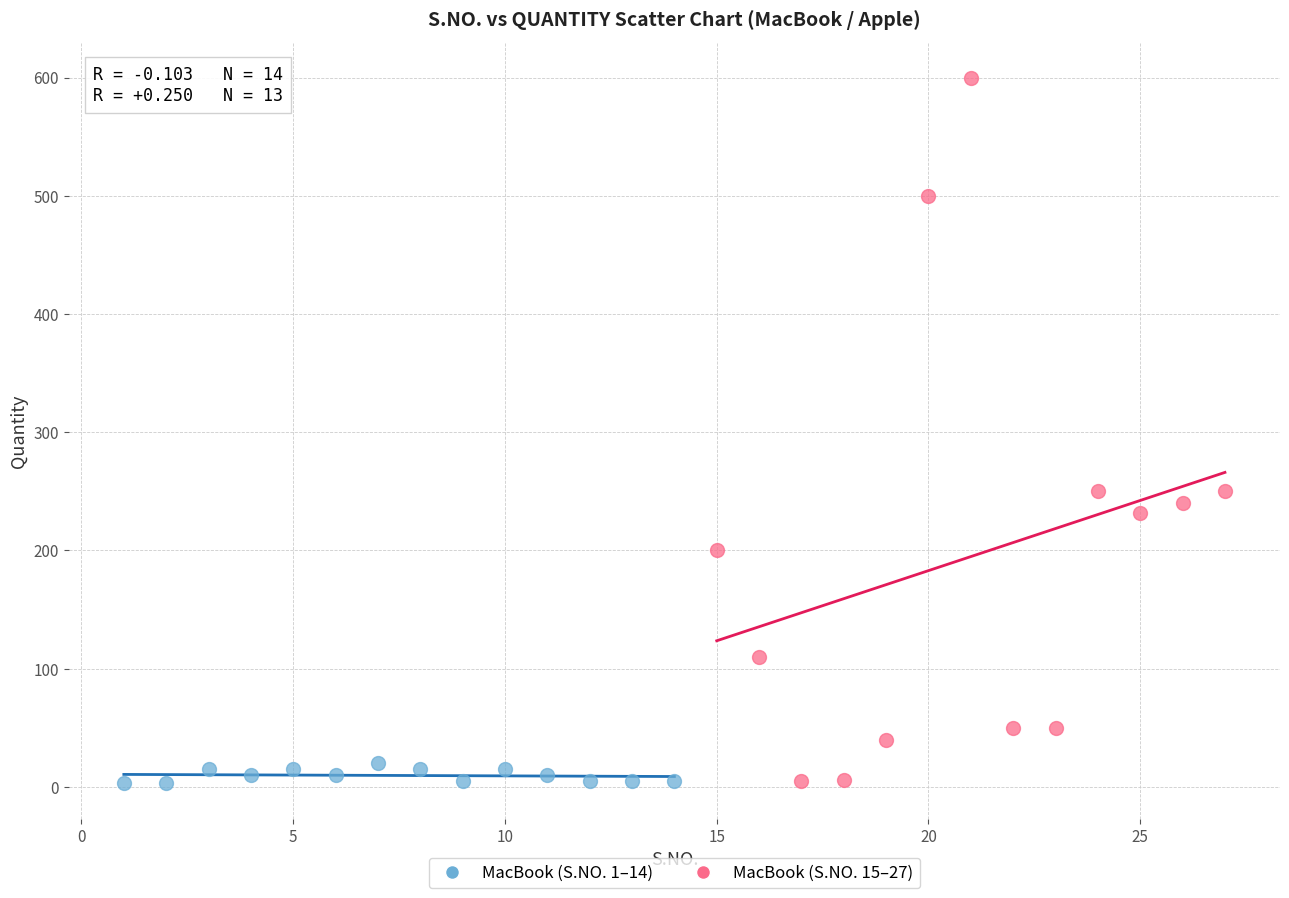

Which series reaches the maximum Y coordinate?

MacBook (S.NO. 15–27)